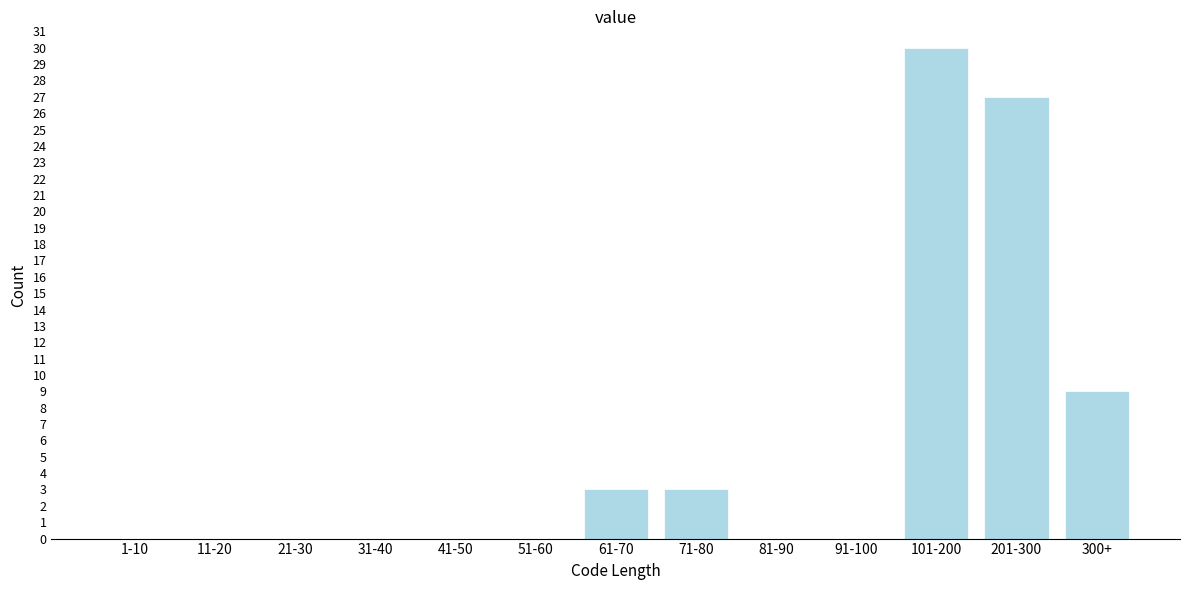

Reading left to right, extract all data points from this chart.

1-10=0	11-20=0	21-30=0	31-40=0	41-50=0	51-60=0	61-70=3	71-80=3	81-90=0	91-100=0	101-200=30	201-300=27	300+=9